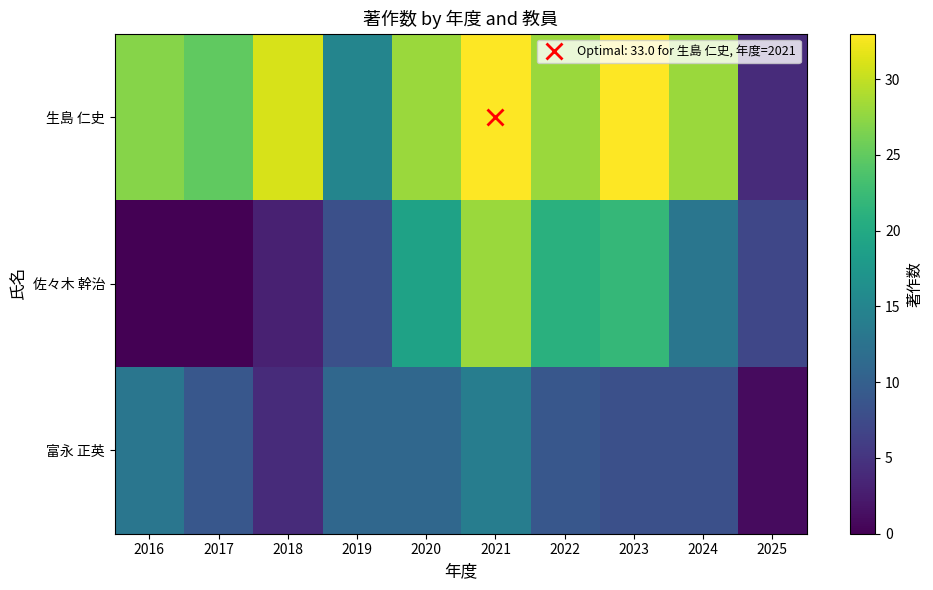

Read the 生島 仁史 value at 2016, to the nearest 10.

30